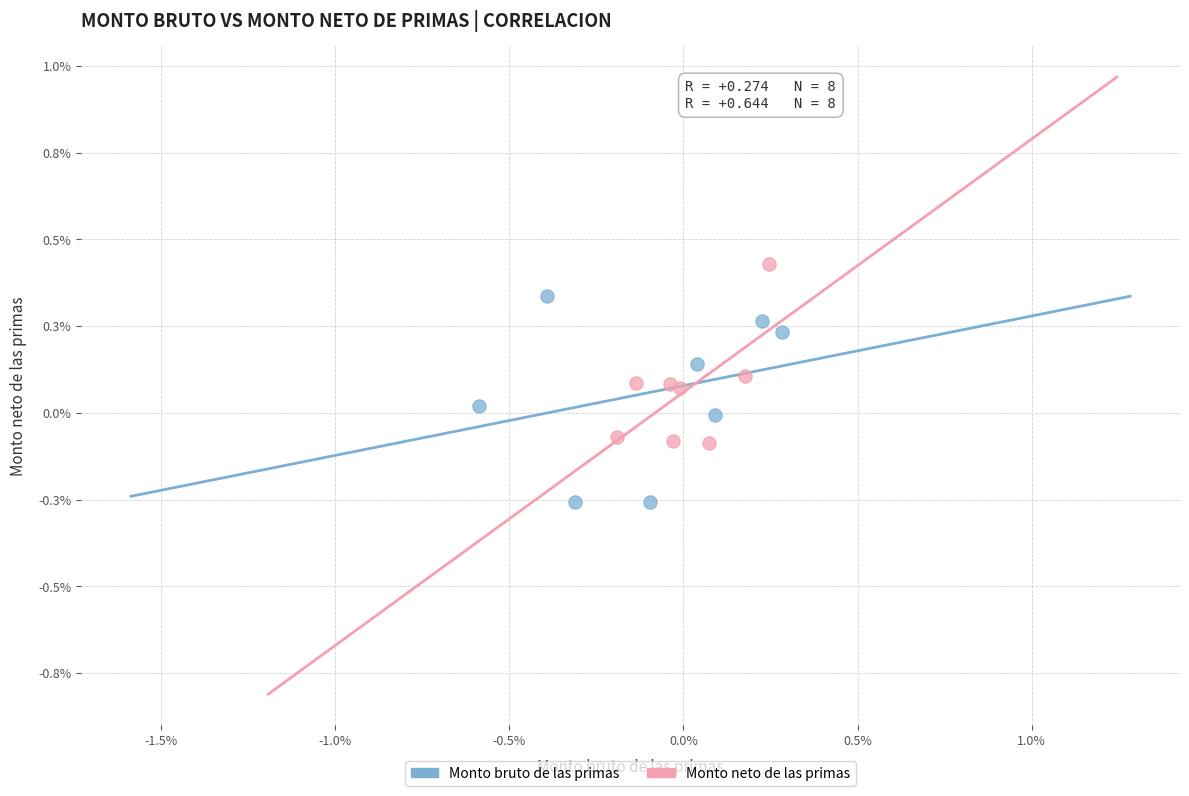

What are all the series names shown in the legend?

Monto bruto de las primas, Monto neto de las primas